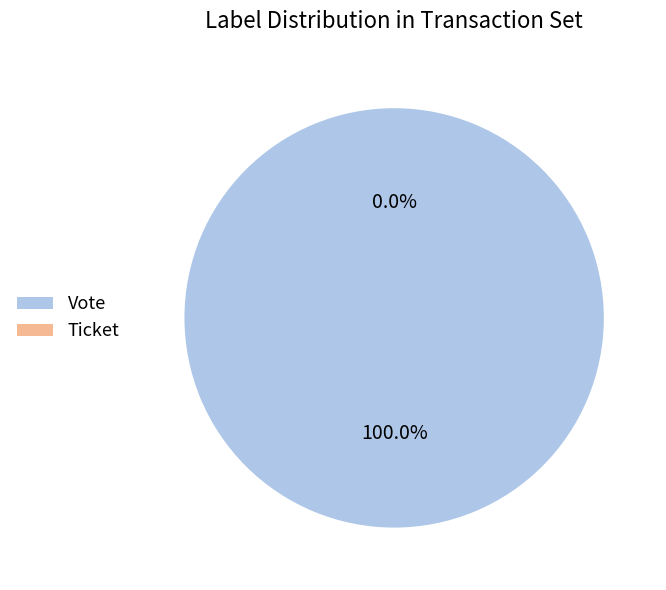

To the nearest percent, what percentage of the pie is Vote?

100%